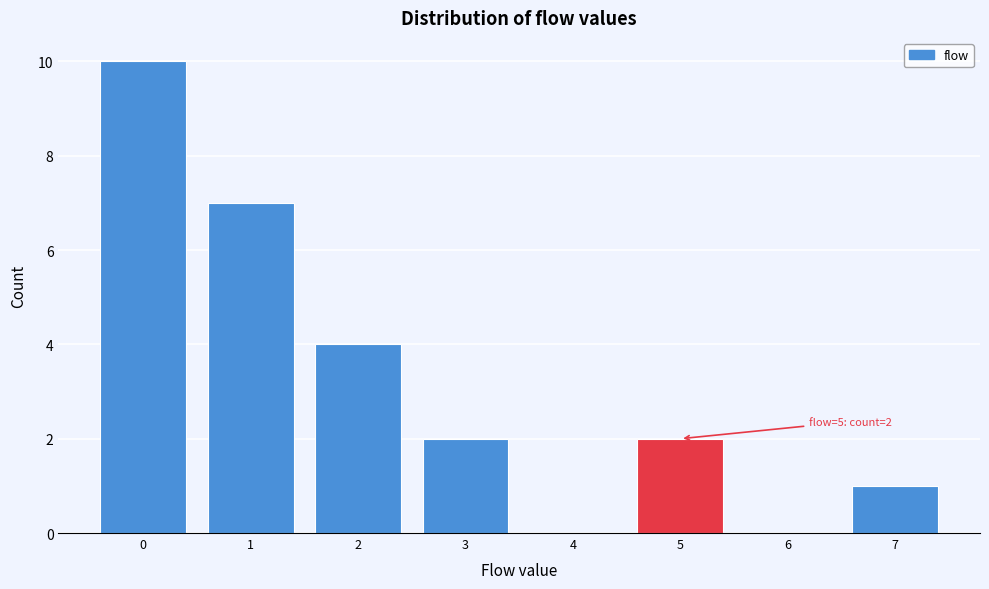

Which range on the x-axis has the tallest bar?

-0.5 to 0.5